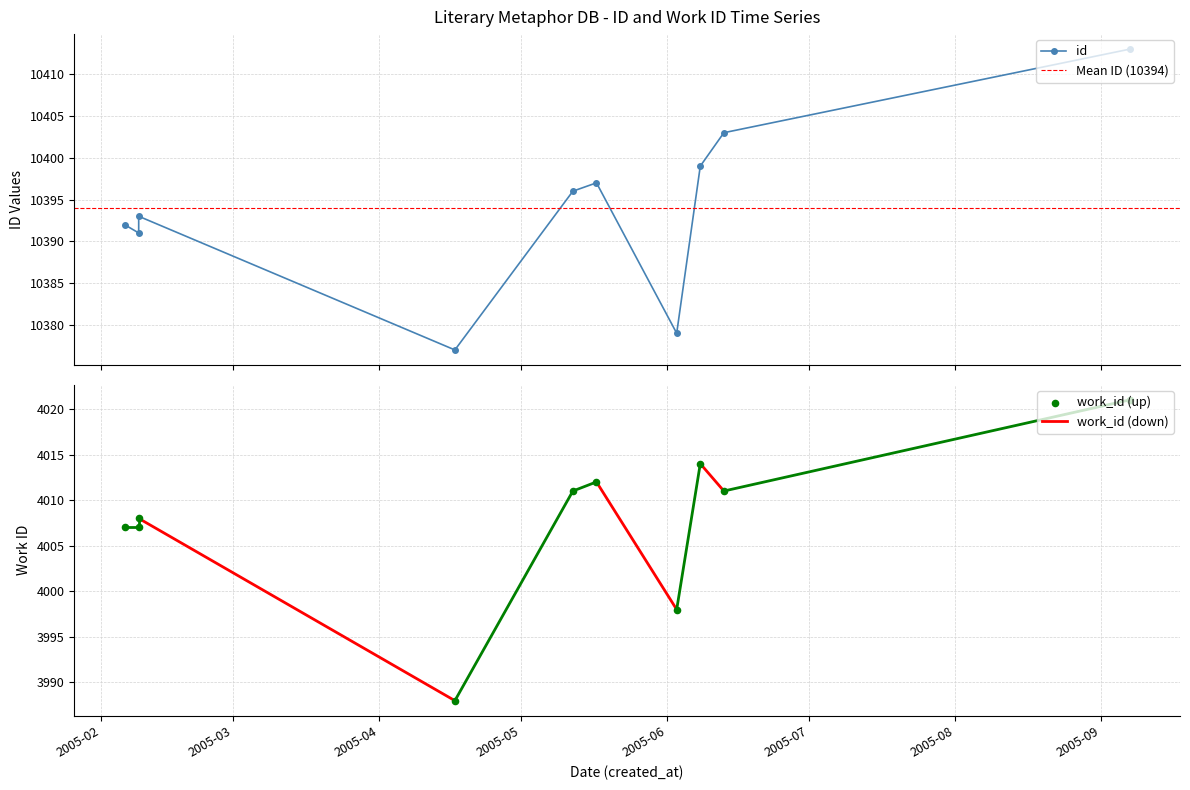

What is the total value across all series at 2005-02-09?

14398